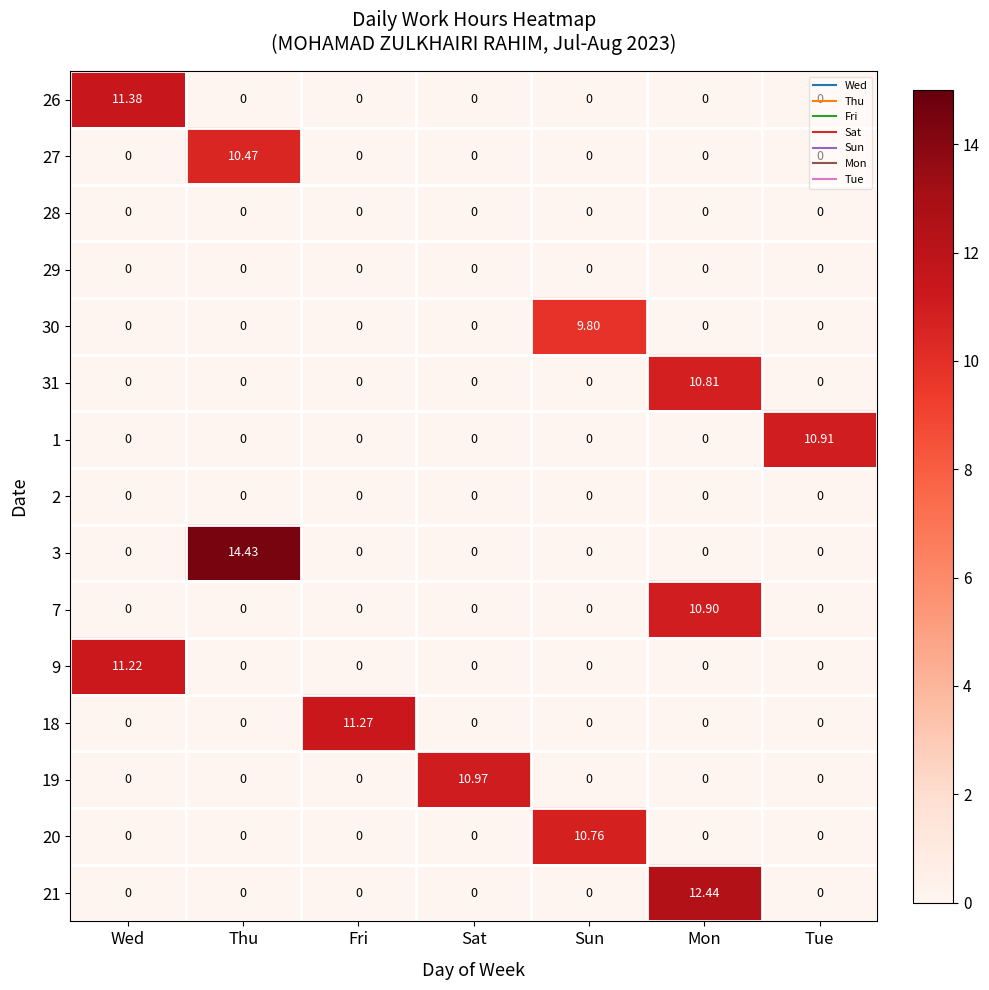

At which category is the sum across all series the highest?

Mon